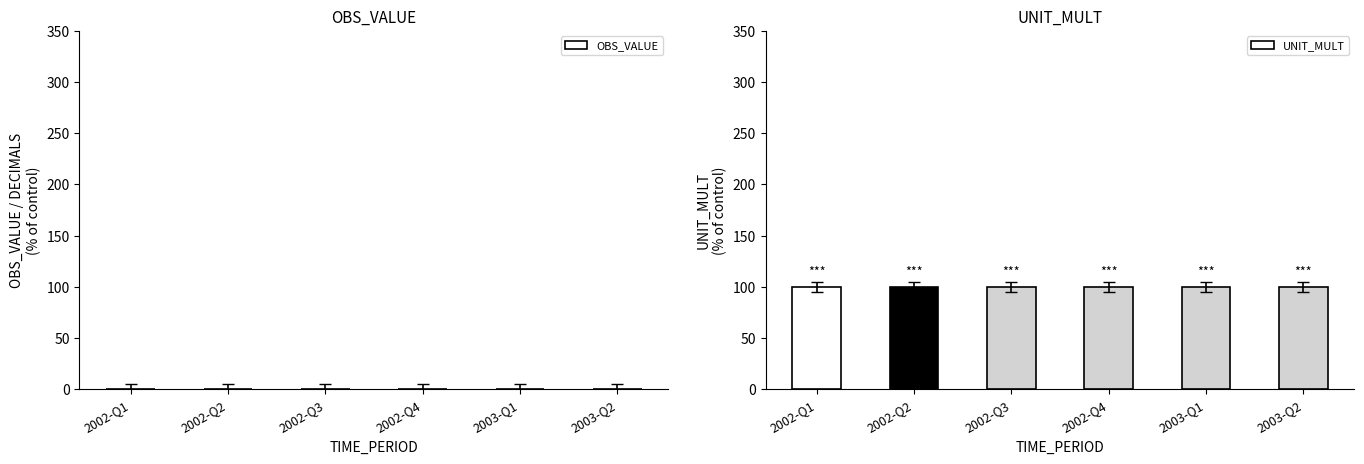

What is the lowest value of the UNIT_MULT series?

100